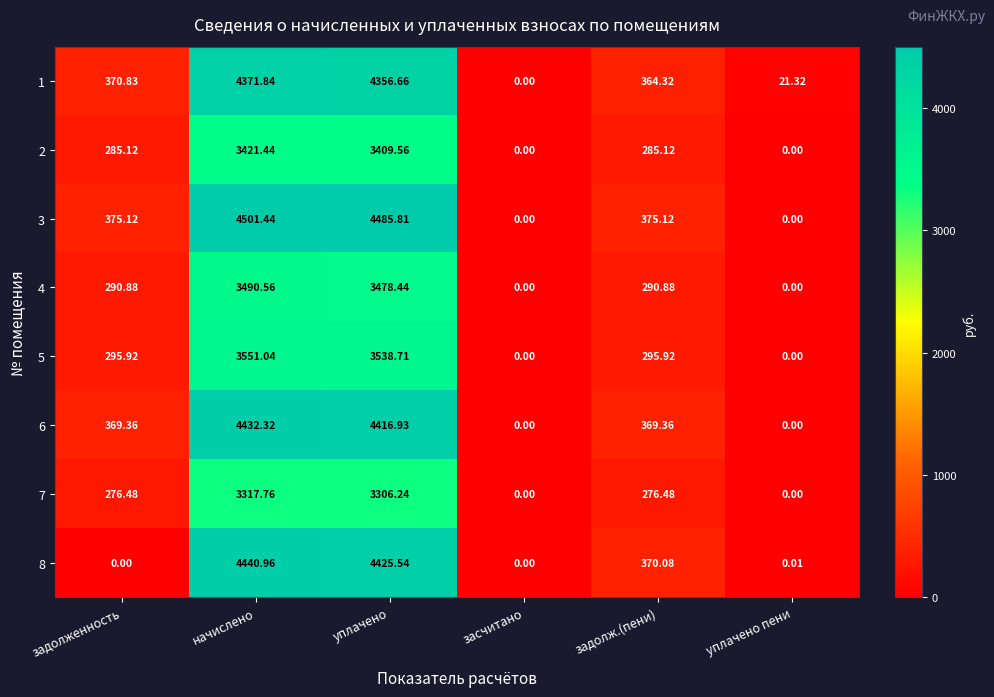

At which category is the sum across all series the highest?

начислено